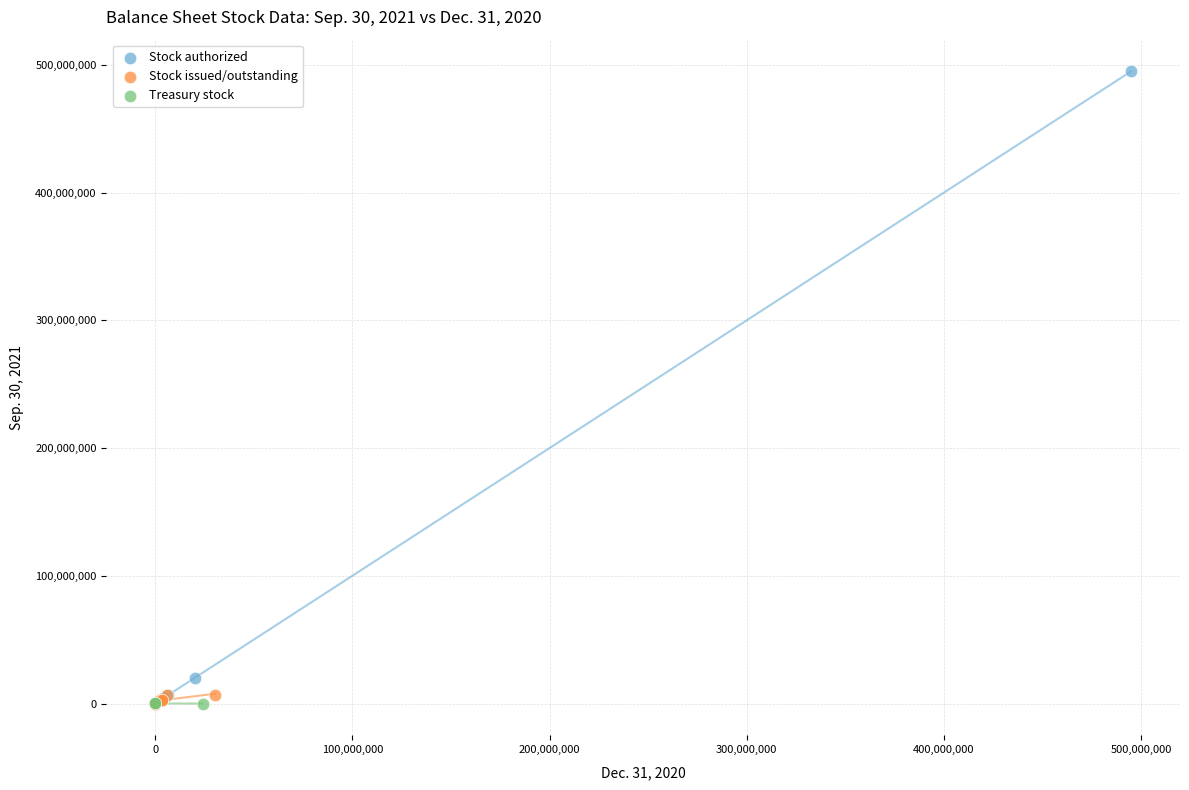

Which series contains the highest Y value?

Stock authorized